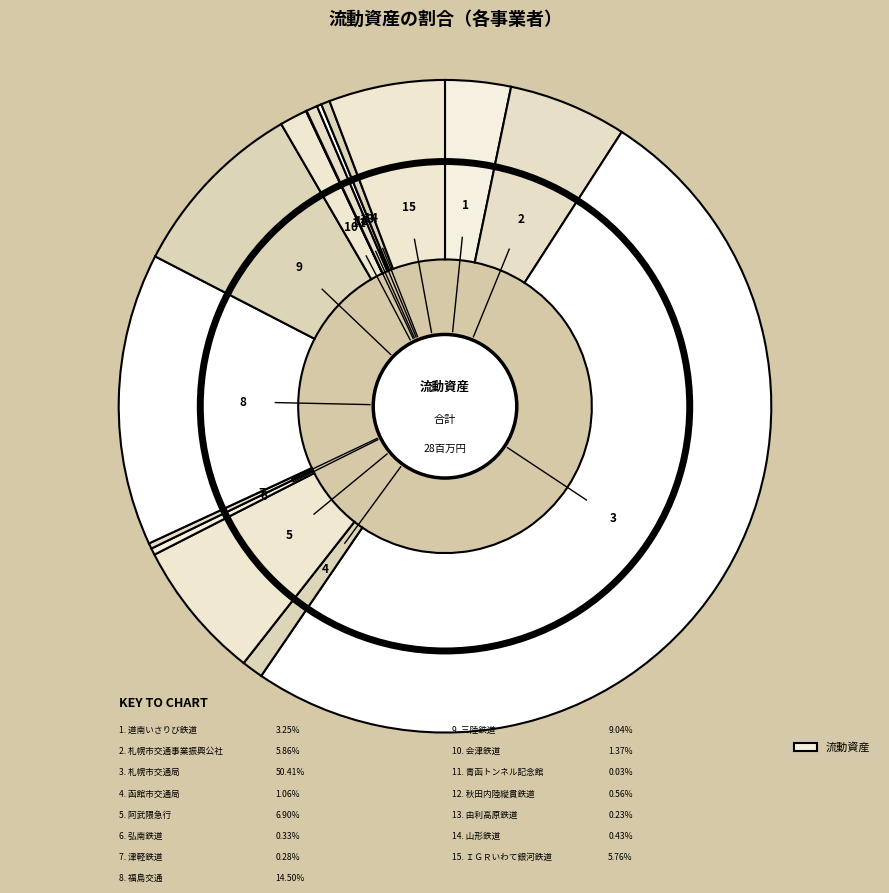

Is there a majority slice in this chart?

Yes